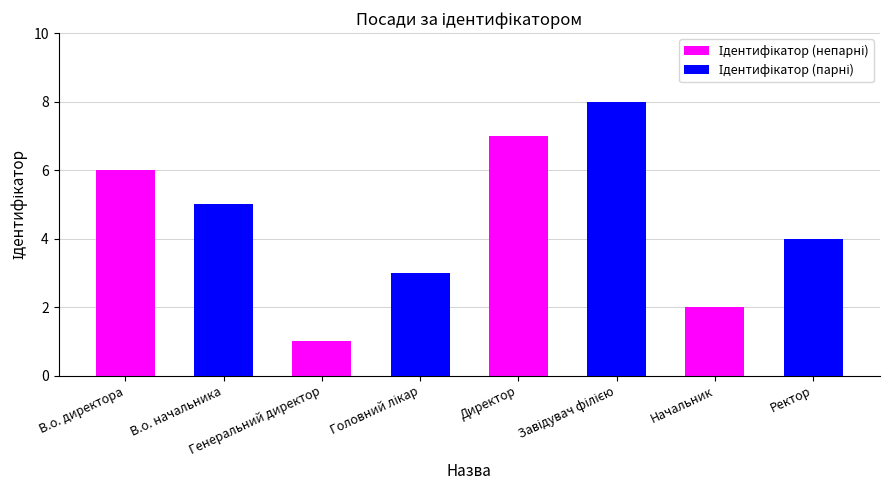

What is the ratio of the value at Генеральний директор to the value at Начальник?

0.5